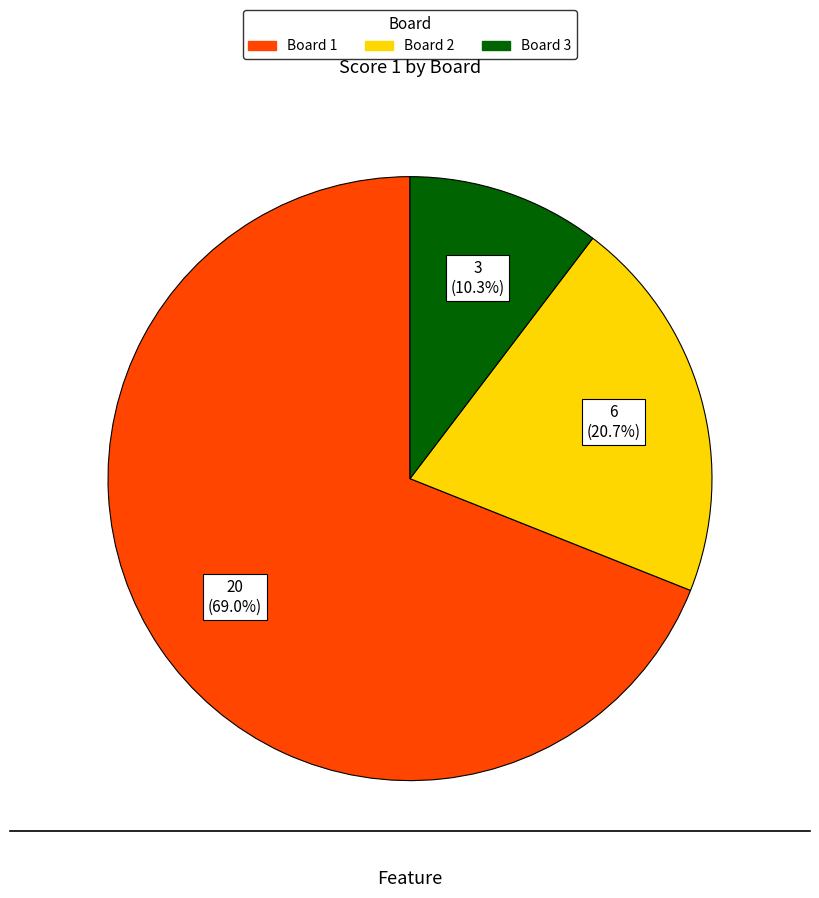

To the nearest percent, what percentage of the pie is Board 2?

21%